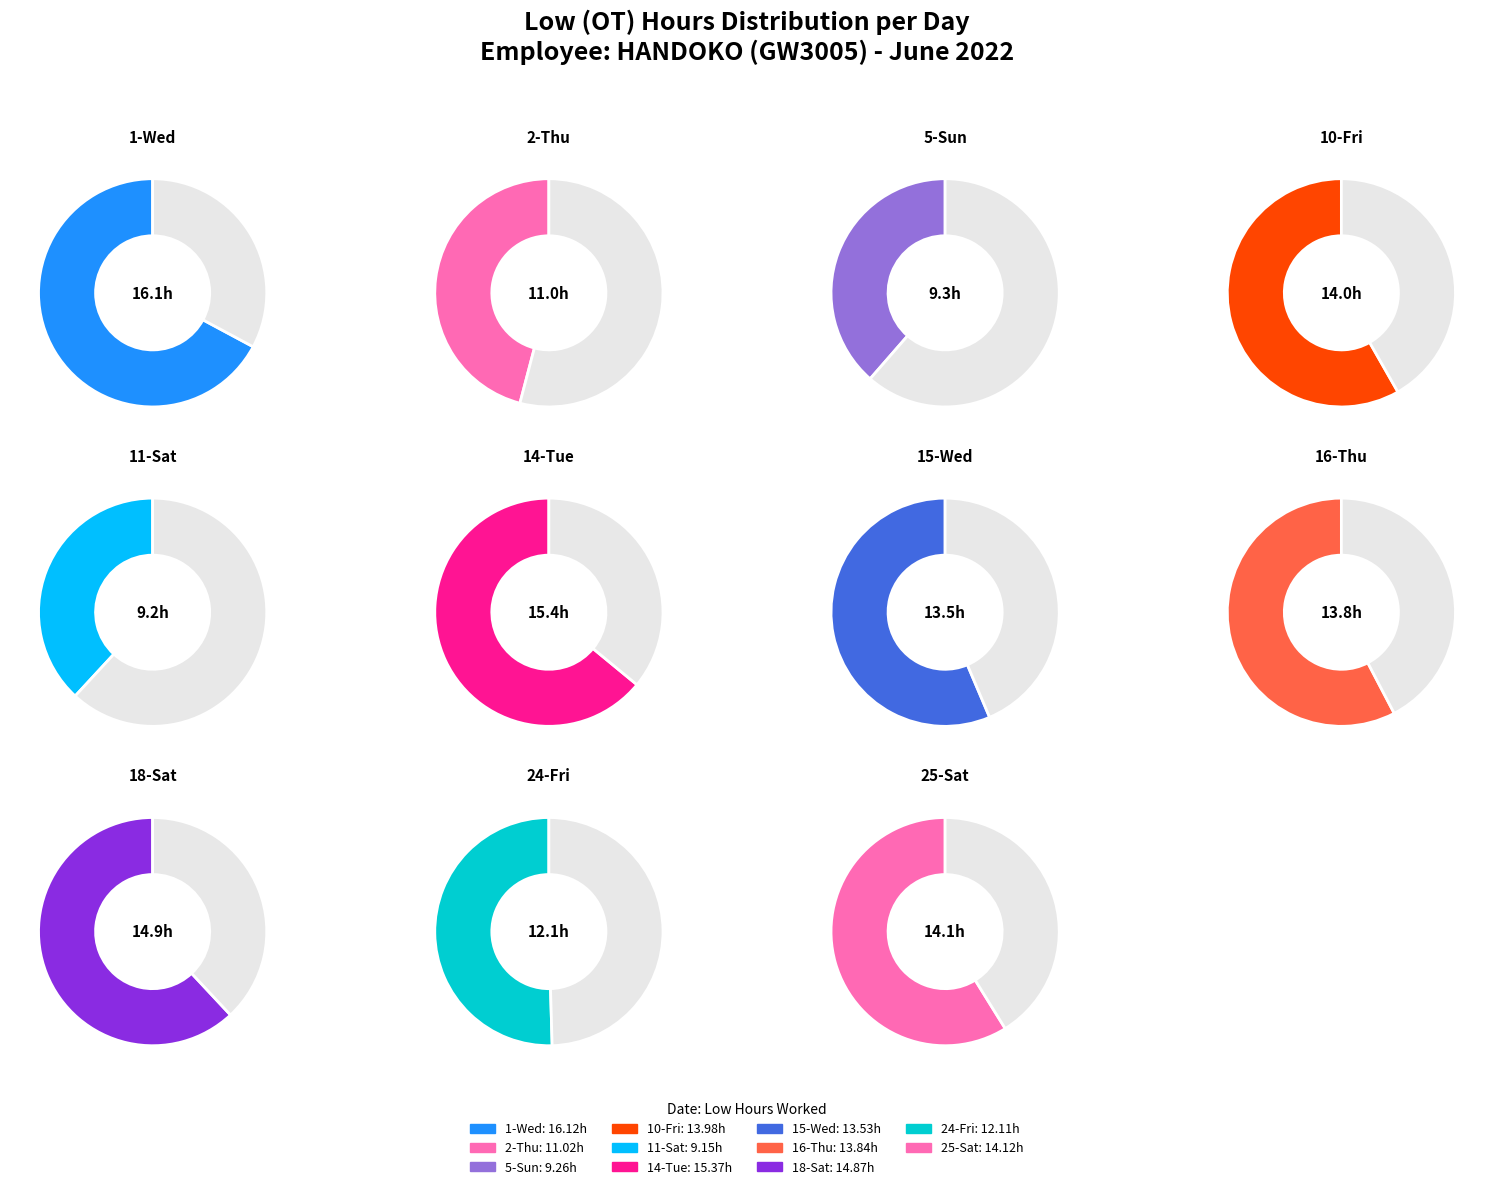

How many segments does this pie chart have?

11